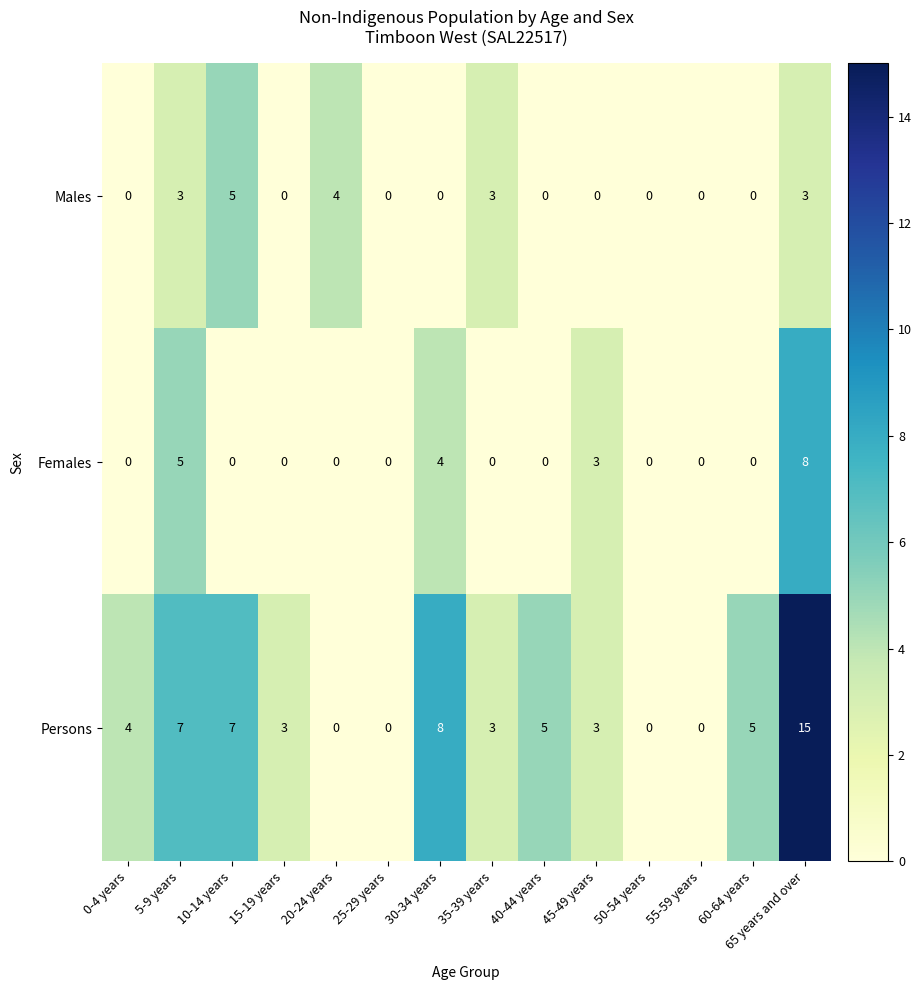

At 30-34 years, list the series in order from smallest to largest.

Males, Females, Persons